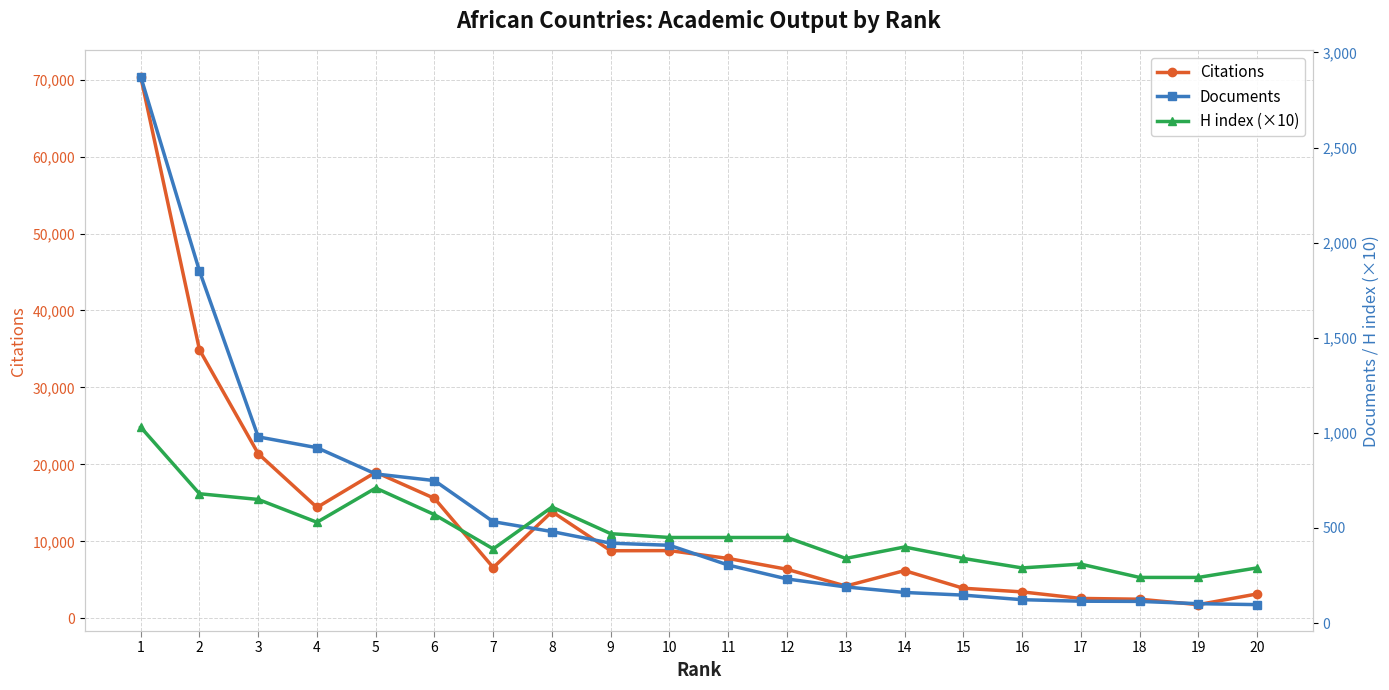

At which category is the sum across all series the highest?

1